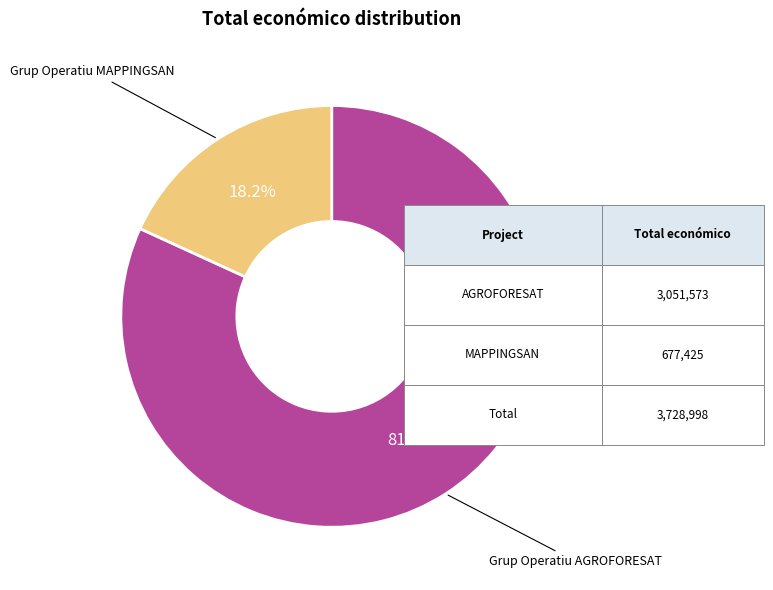

What percentage is NOT represented by Grup Operatiu AGROFORESAT?

18.2%